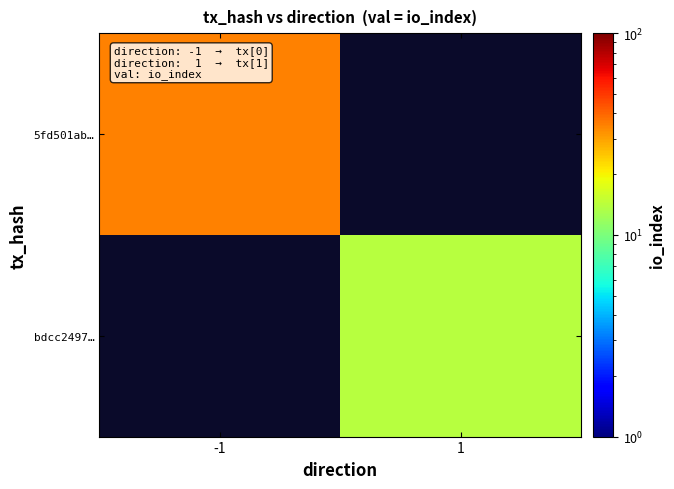

Which series has the widest spread of values?

5fd501ab…